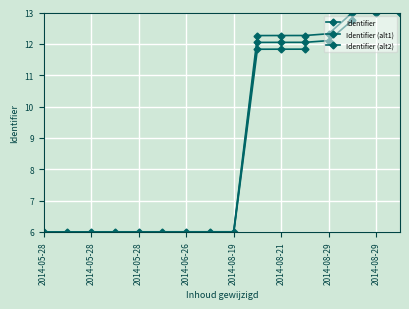

What is the sum of all values?

142.1